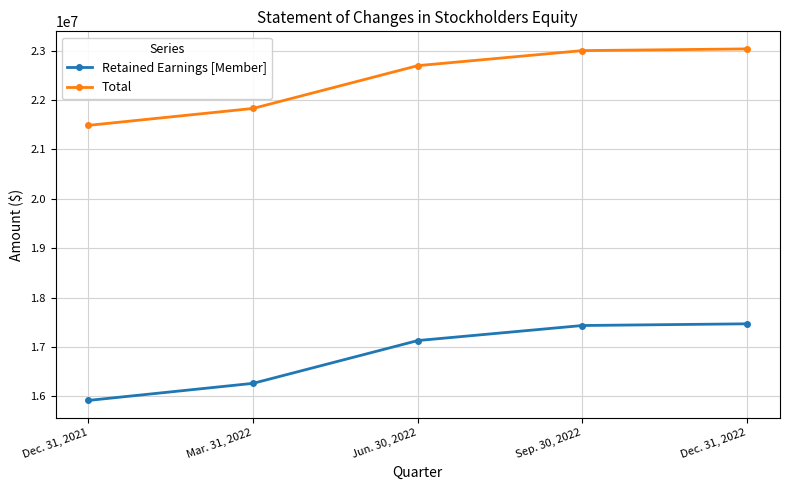

At how many categories does at least one series exceed 22783604?

2